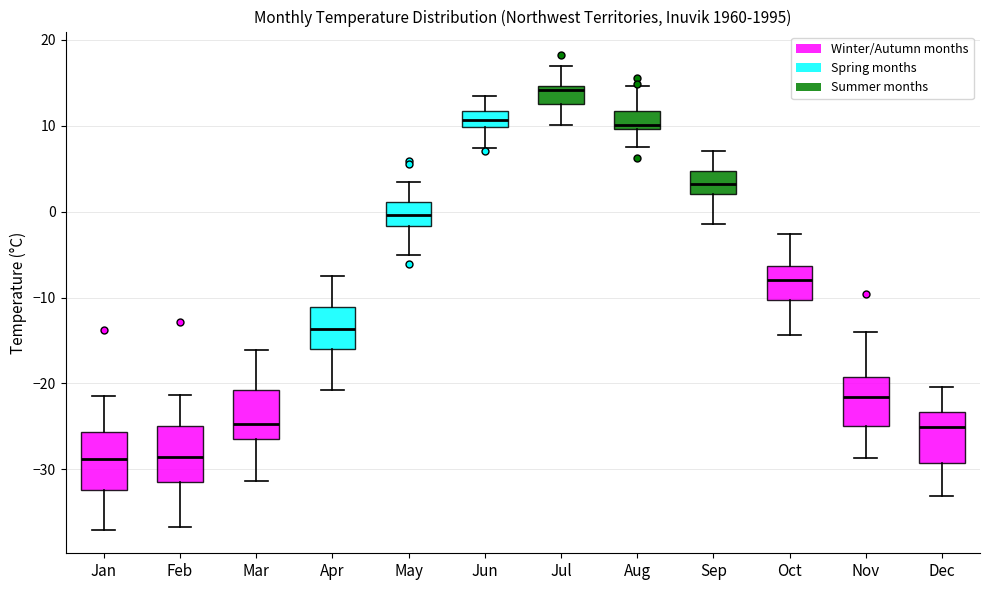

Reading left to right, read every box against the y-axis: the position of its median line, the range the box covers, and the ends of its whiskers. The values are not printed on the chart, so give them approximately, as read against the axis.

Jan: median -29, box -32 to -26, whiskers -37 to -21
Feb: median -29, box -31 to -25, whiskers -37 to -21
Mar: median -25, box -26 to -21, whiskers -31 to -16
Apr: median -14, box -16 to -11, whiskers -21 to -7
May: median 0, box -2 to 1, whiskers -5 to 4
Jun: median 11, box 10 to 12, whiskers 7 to 14
Jul: median 14, box 12 to 15, whiskers 10 to 17
Aug: median 10 (just above the box's lower edge), box 10 to 12, whiskers 8 to 15
Sep: median 3, box 2 to 5, whiskers -1 to 7
Oct: median -8, box -10 to -6, whiskers -14 to -3
Nov: median -22, box -25 to -19, whiskers -29 to -14
Dec: median -25, box -29 to -23, whiskers -33 to -20